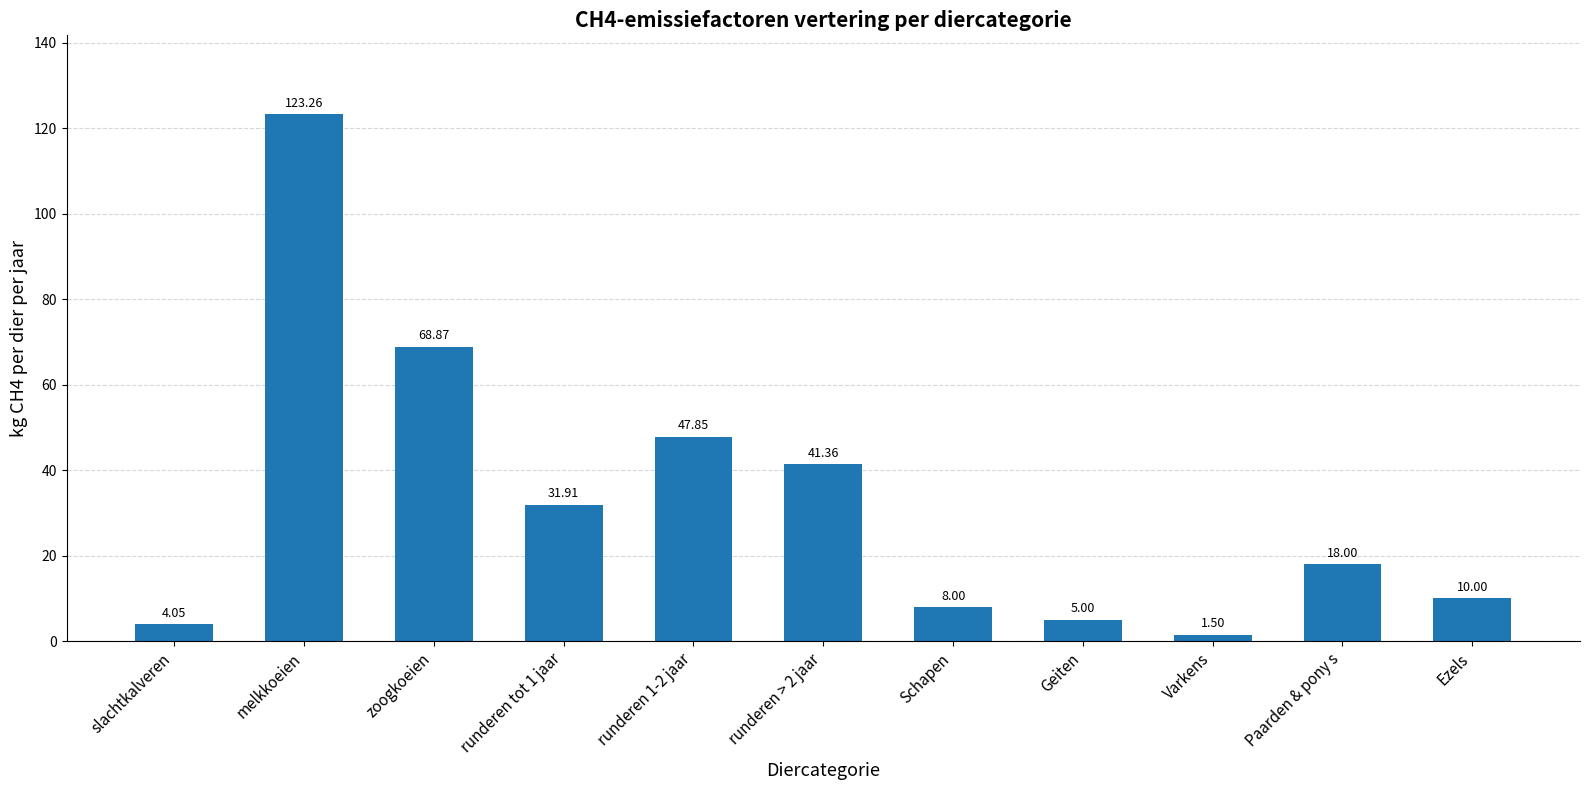

Count the number of categories in the chart.

11